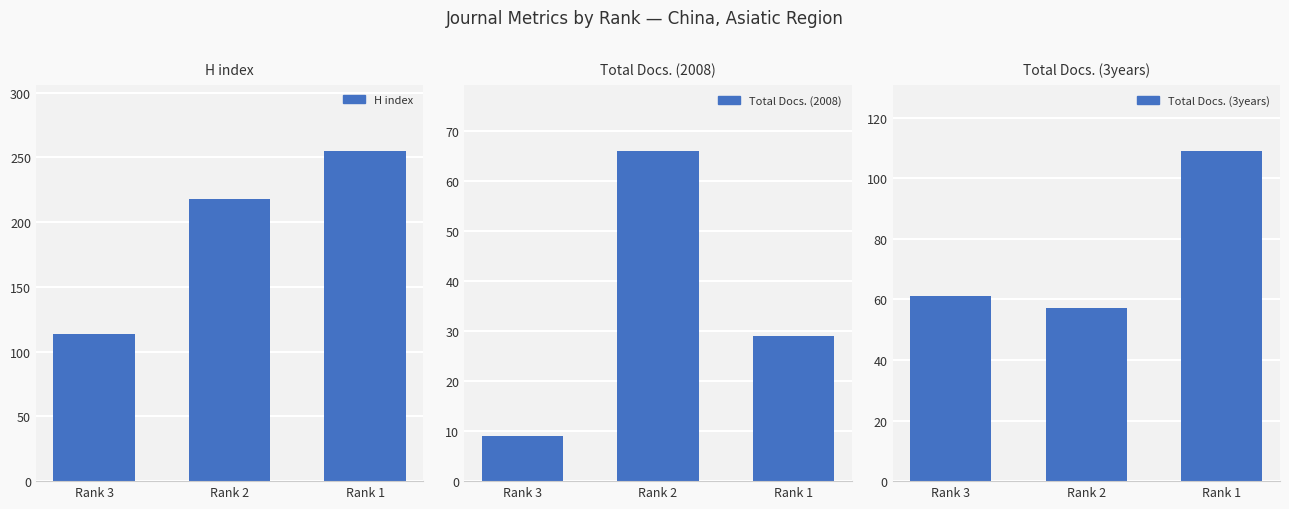

The Total Docs. (2008) series shows 9 at Rank 3. True or false?

True